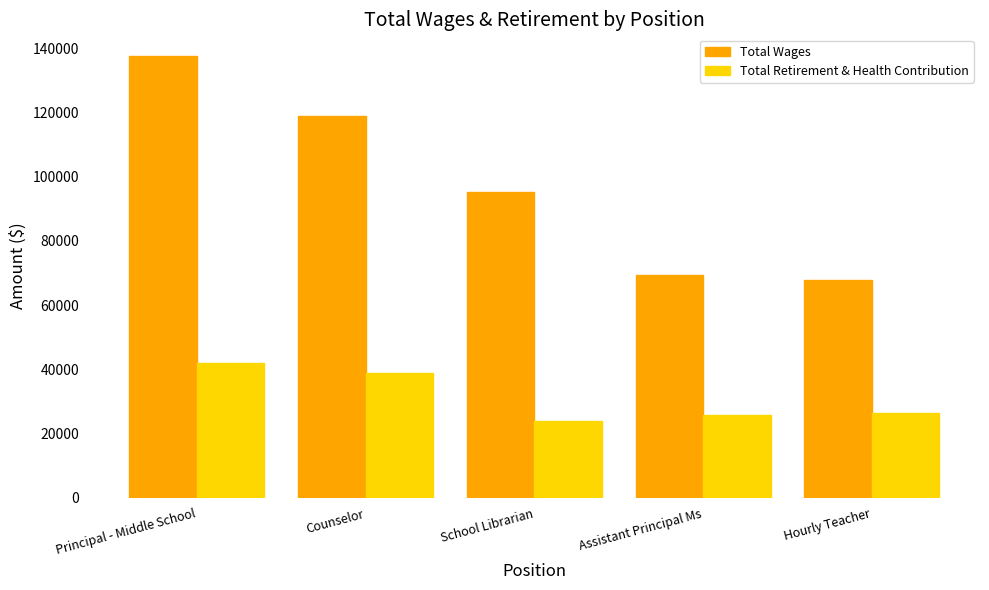

Is the value of Total Wages at Hourly Teacher greater than the value of Total Retirement & Health Contribution at Counselor?

Yes